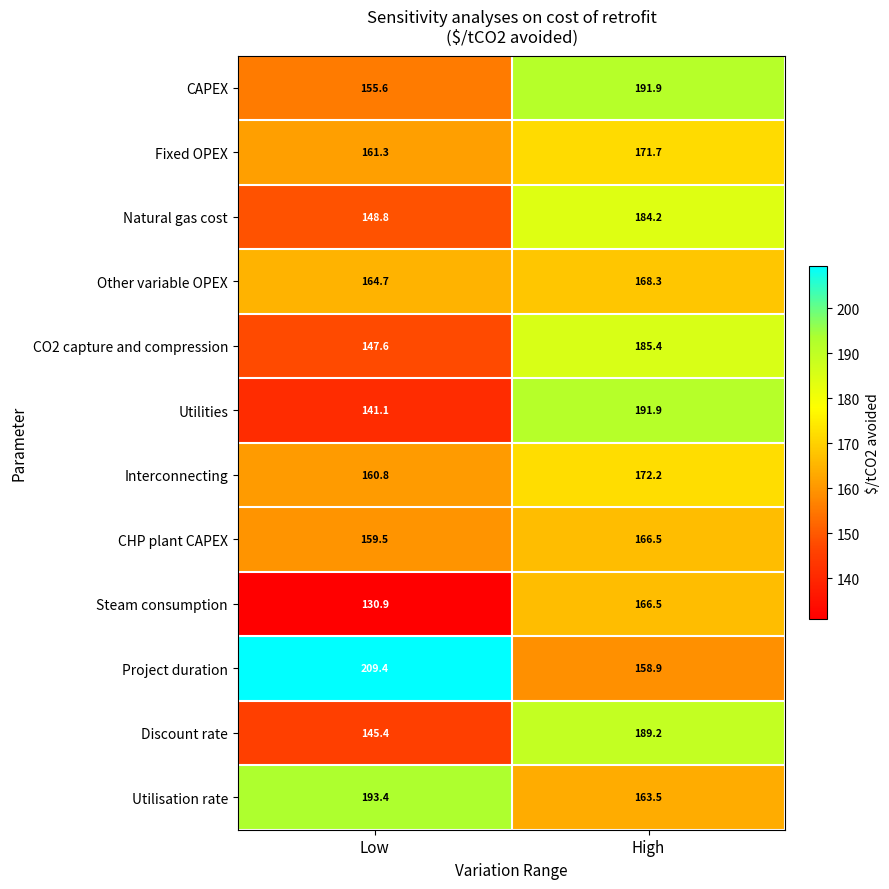

Reading right to left, extract all data points from this chart.

CAPEX: High=191.9	Low=155.6
Fixed OPEX: High=171.7	Low=161.3
Natural gas cost: High=184.2	Low=148.8
Other variable OPEX: High=168.3	Low=164.7
CO2 capture and compression: High=185.4	Low=147.6
Utilities: High=191.9	Low=141.1
Interconnecting: High=172.2	Low=160.8
CHP plant CAPEX: High=166.5	Low=159.5
Steam consumption: High=166.5	Low=130.9
Project duration: High=158.9	Low=209.4
Discount rate: High=189.2	Low=145.4
Utilisation rate: High=163.5	Low=193.4